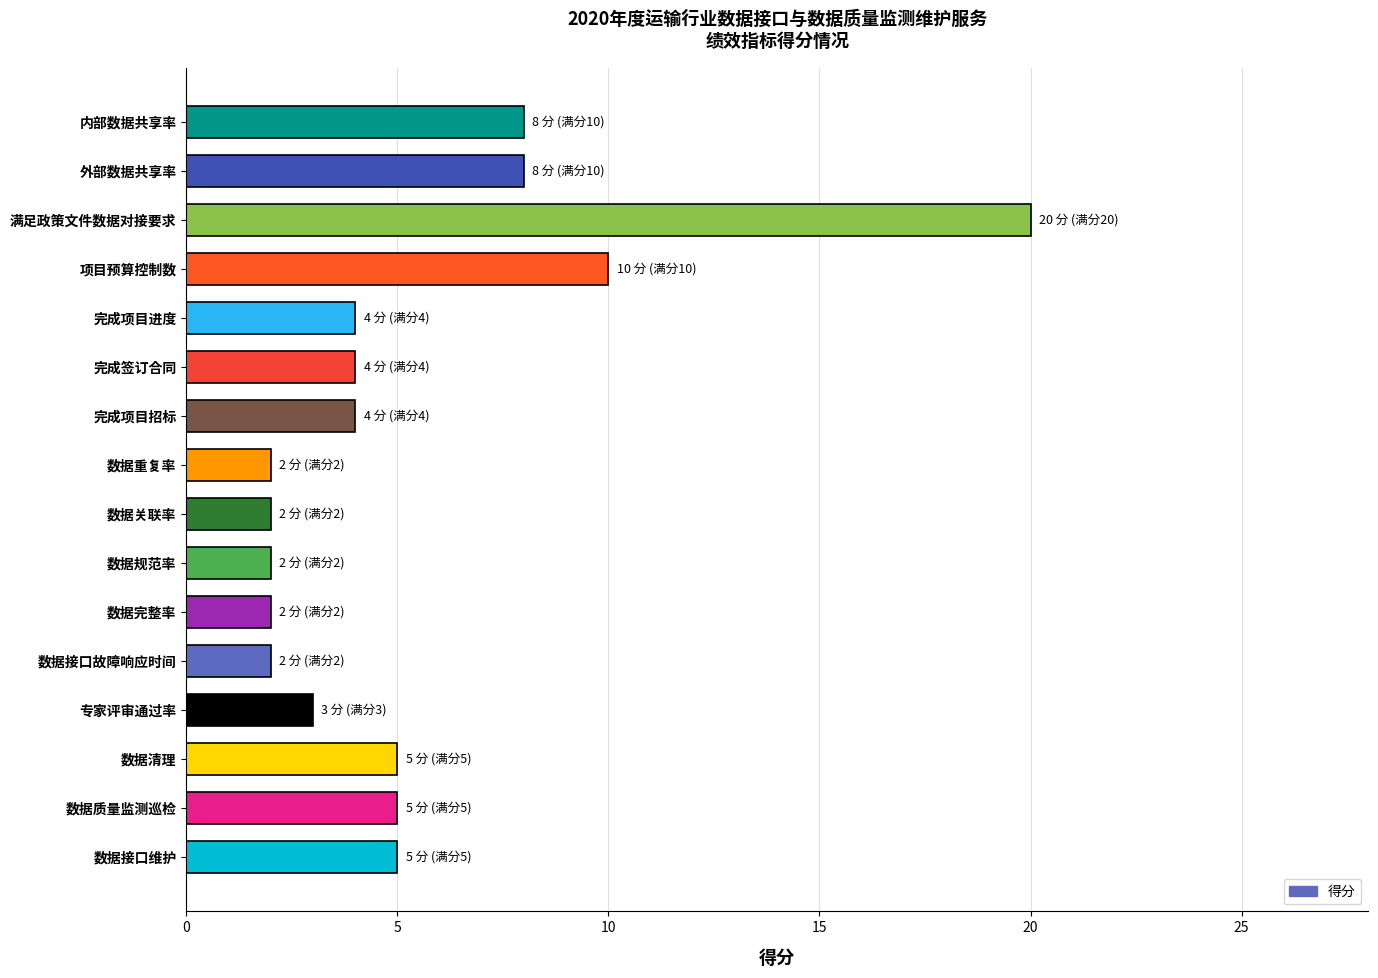

How many data points does each series have?

16